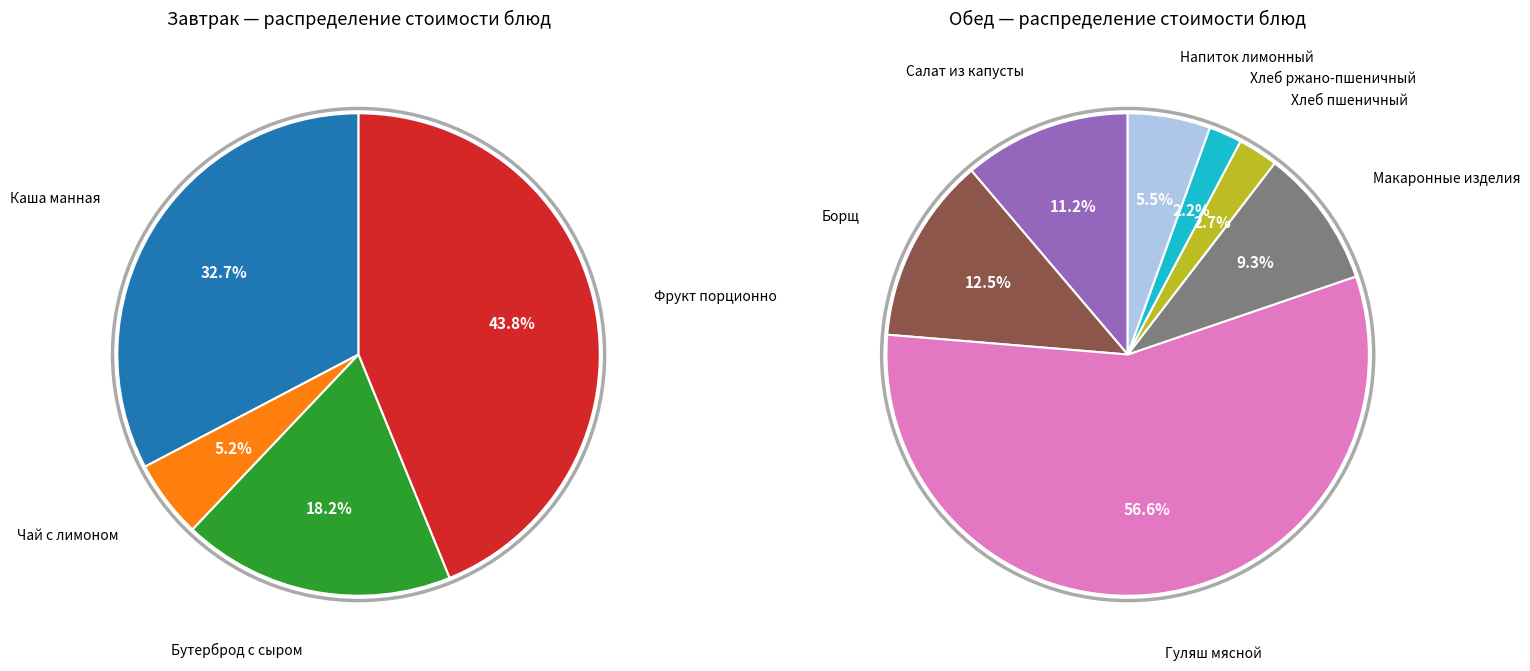

Combined, what portion of the pie is Гуляш мясной and Фрукт порционно?

51.0%